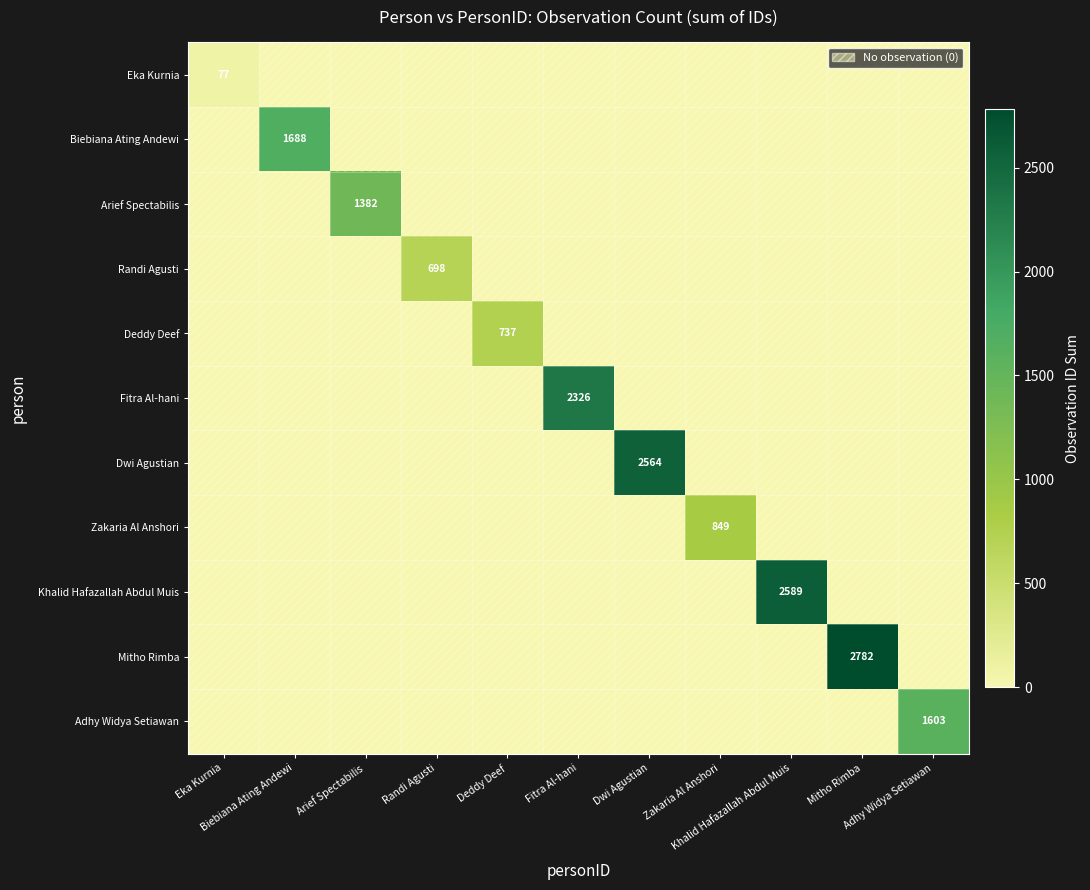

What is the difference between the maximum and minimum values in the Mitho Rimba series?

2782